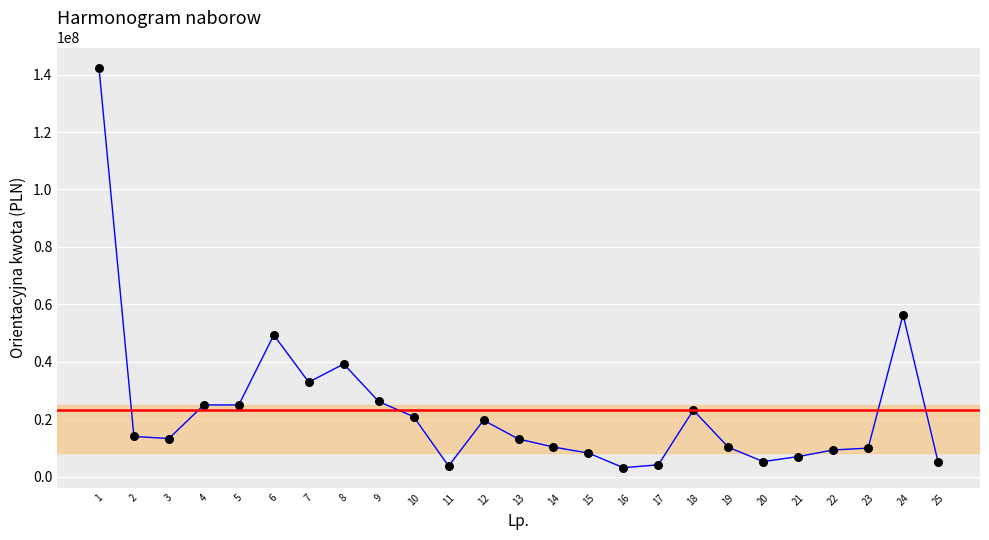

Which has a higher value, 10 or 25?

10